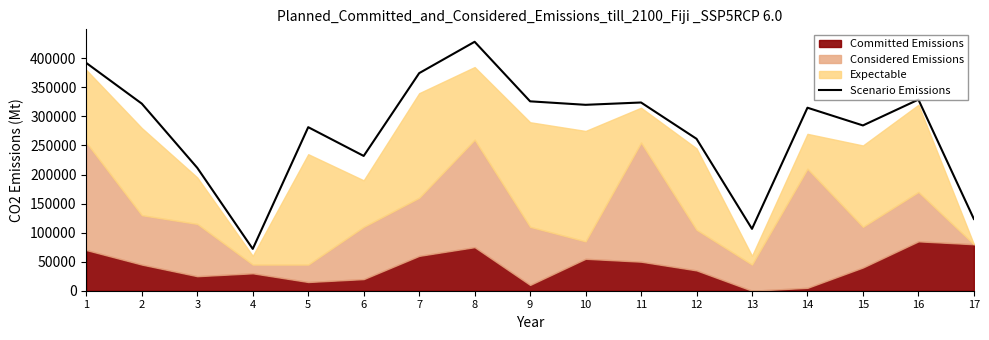

How many interior local peaks (higher than both neighbors) does the data have?

5